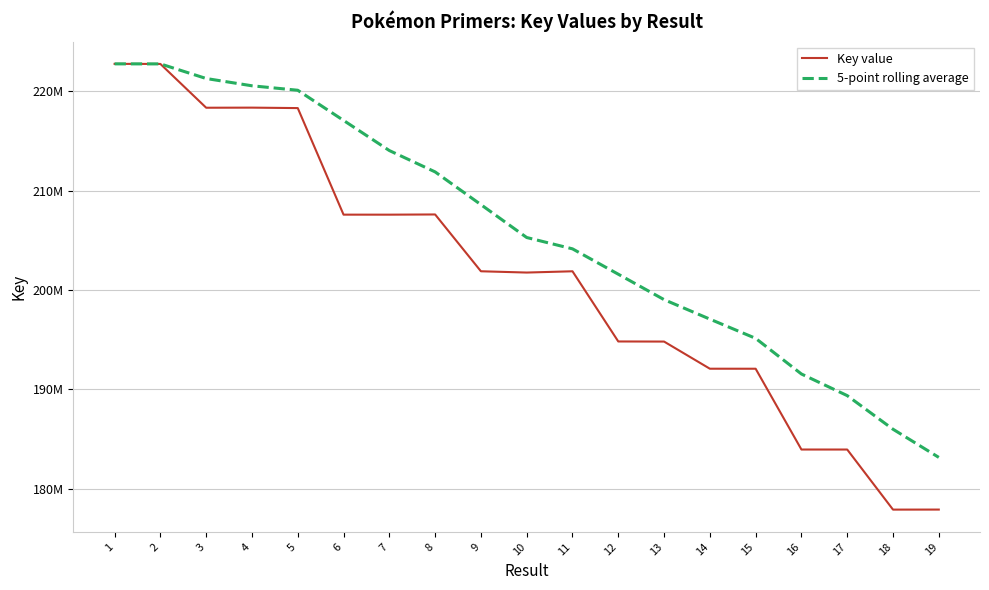

Does the chart display data point markers on the line(s)?

No